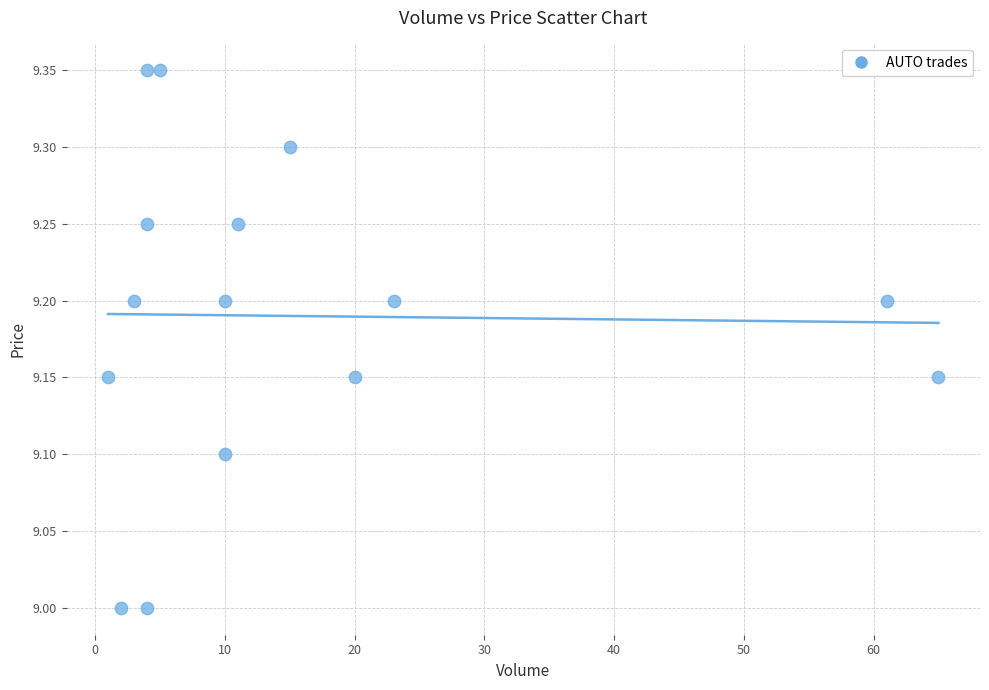

What is the range of X values (max minus min)?

64.0